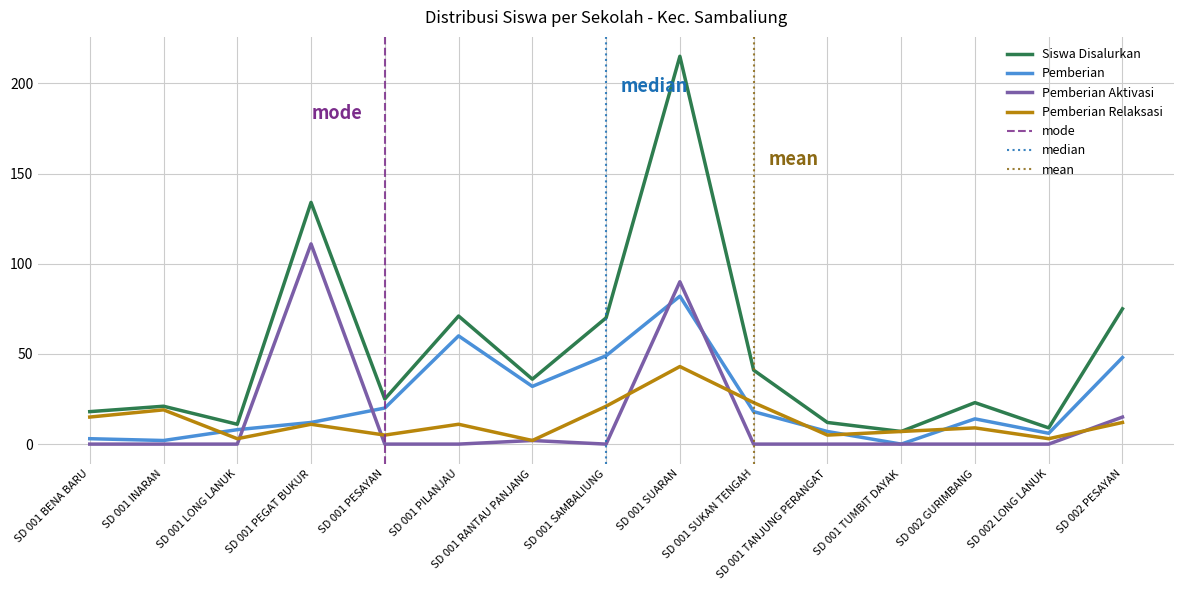

What is the spread (max minus min) of values at SD 001 PESAYAN?

25